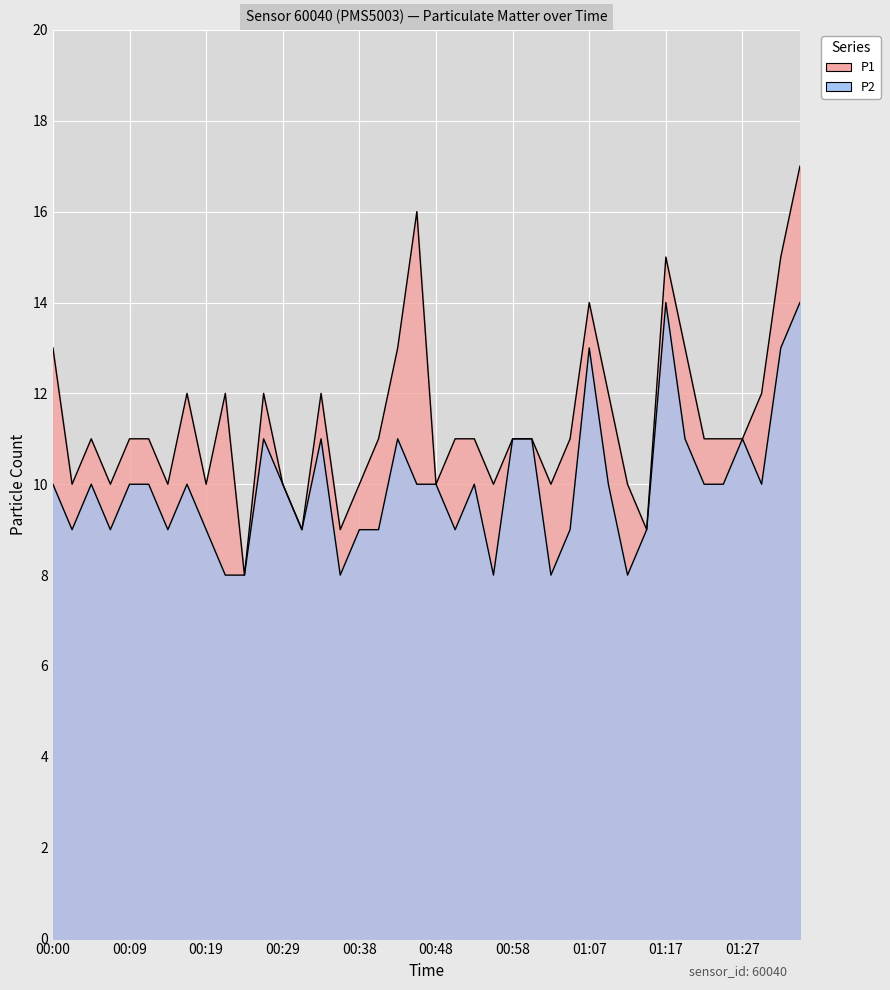

What is the minimum value for P1?

8